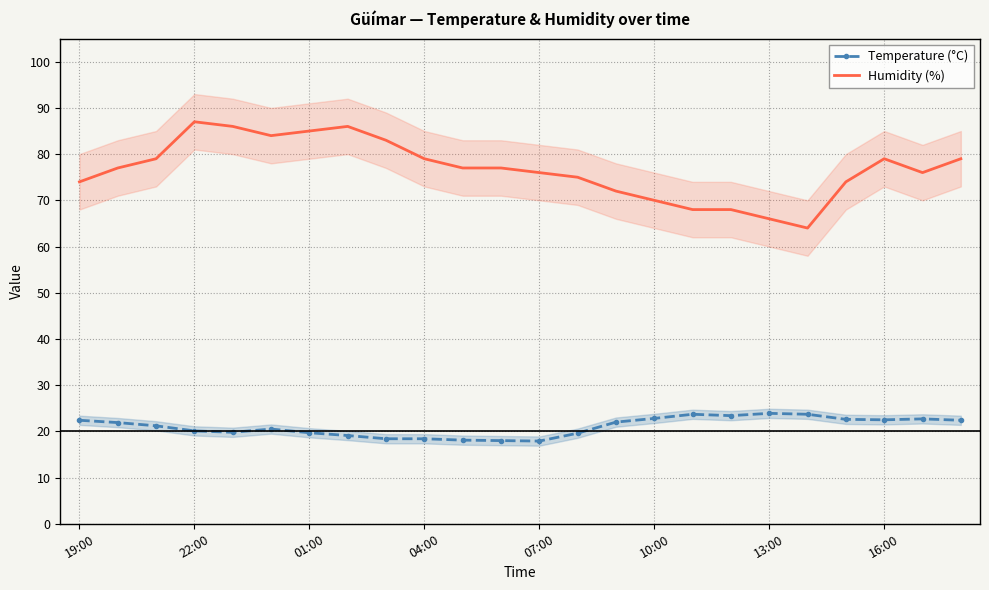

How many data points does each series have?

24